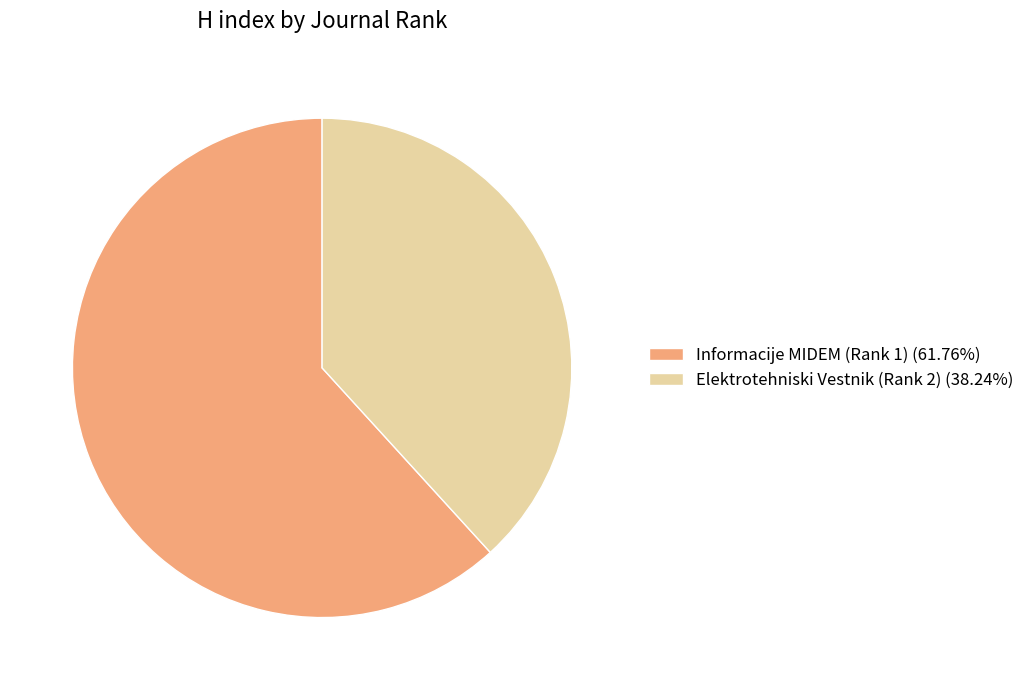

Rank the categories by value from lowest to highest.

Elektrotehniski Vestnik (Rank 2), Informacije MIDEM (Rank 1)